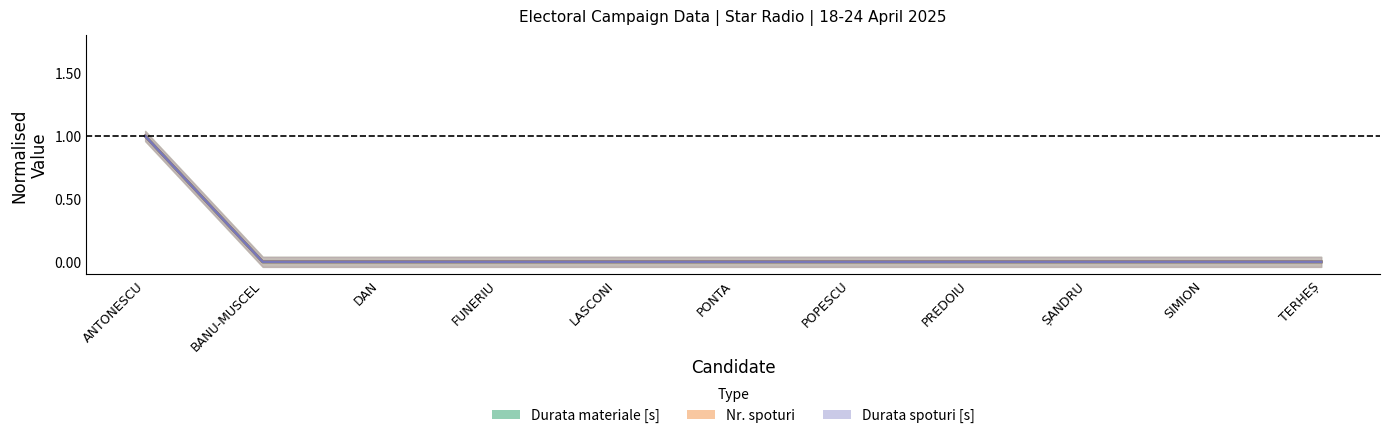

True or false: Durata materiale [s] has more than 2 points higher than both neighbors.

False